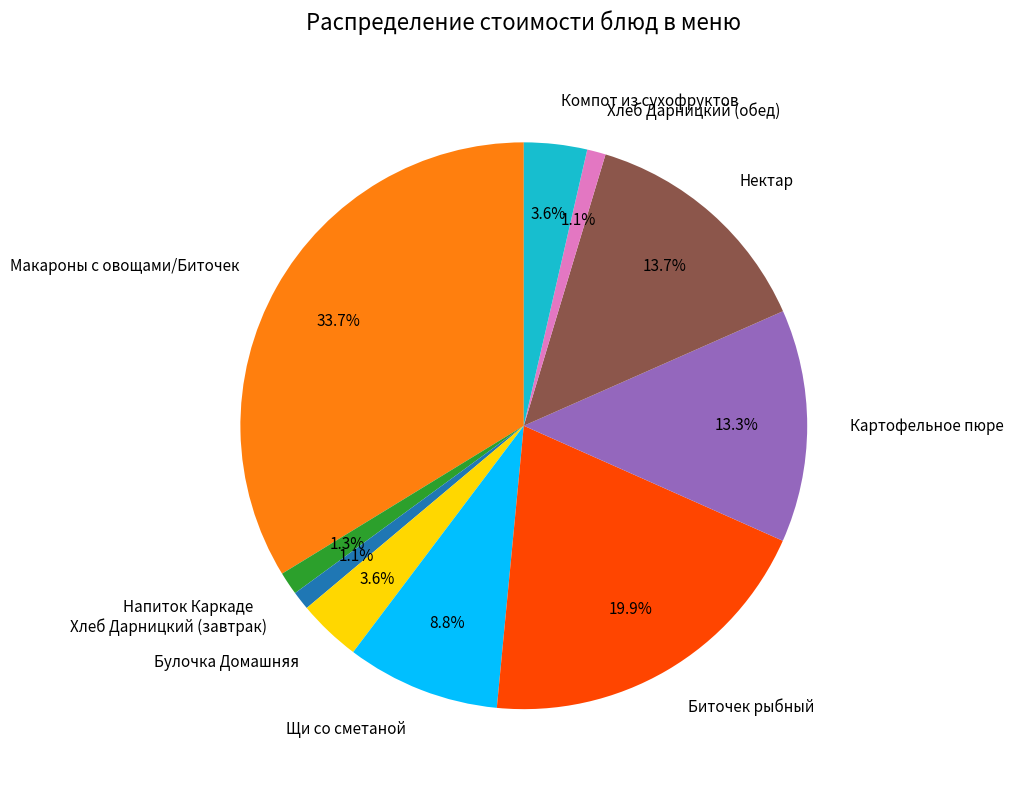

True or false: Компот из сухофруктов accounts for 4% of the total.

True